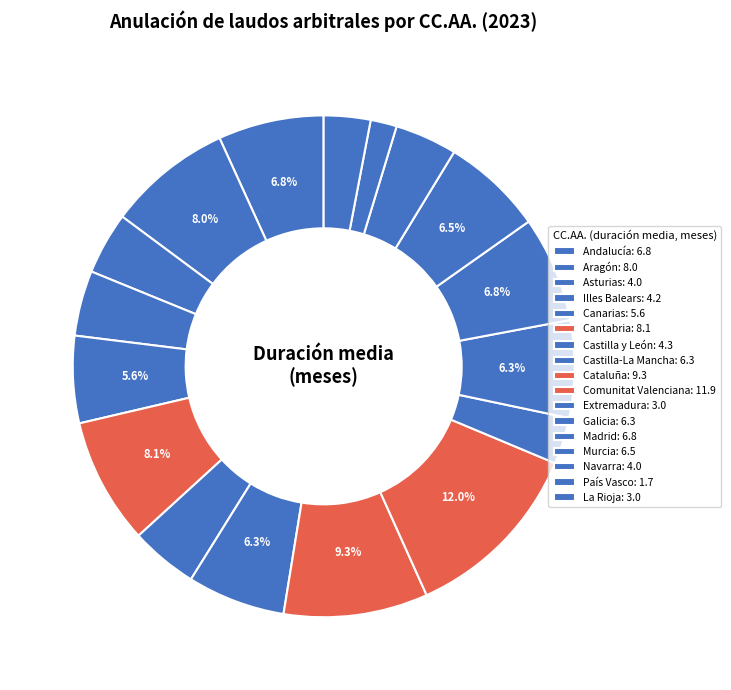

What is the ratio of the value at Galicia to the value at La Rioja?

2.1